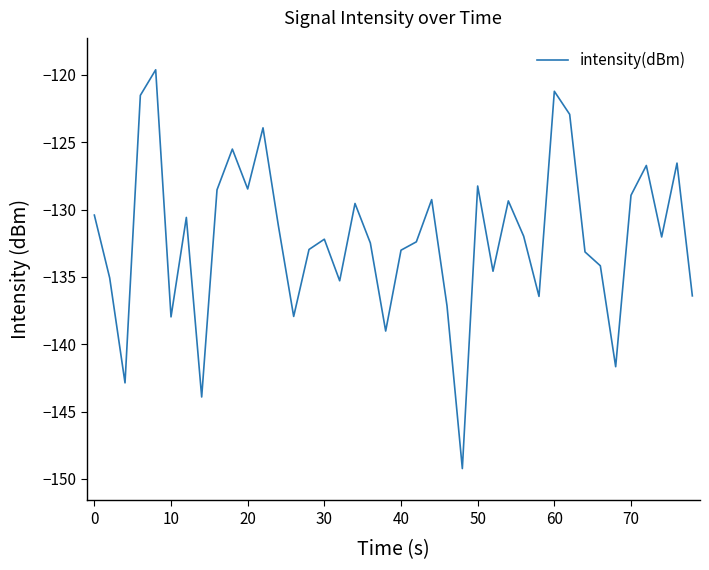

What is the greatest value displayed?

-119.6